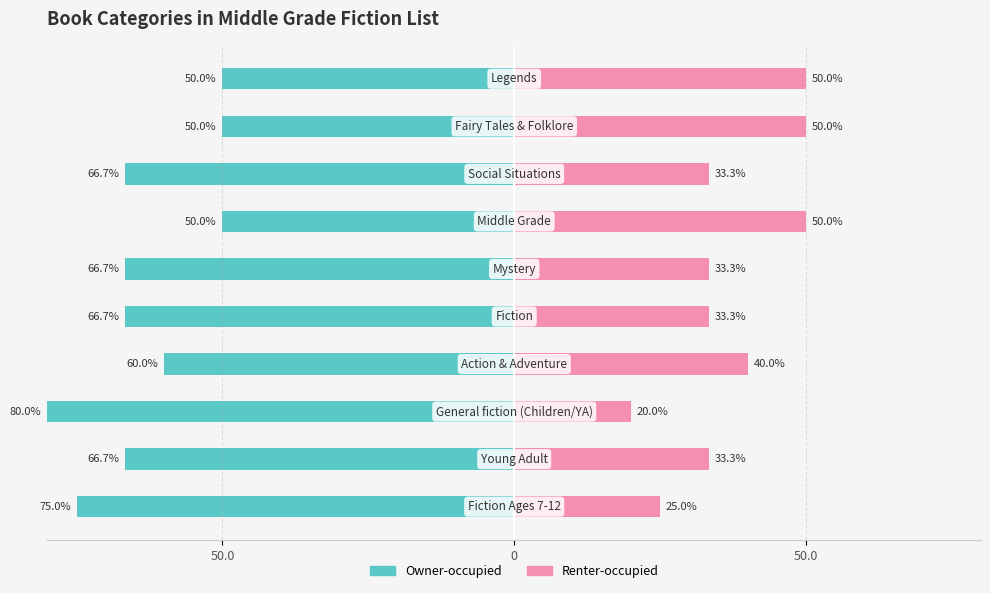

How many groups of bars are there?

10